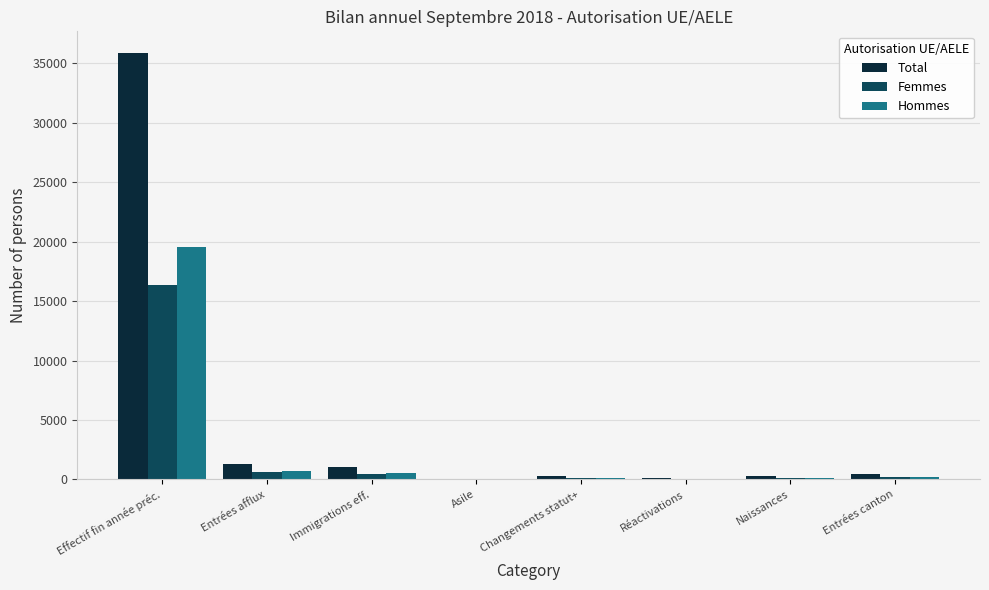

The value of Hommes at Asile is 0. True or false?

True